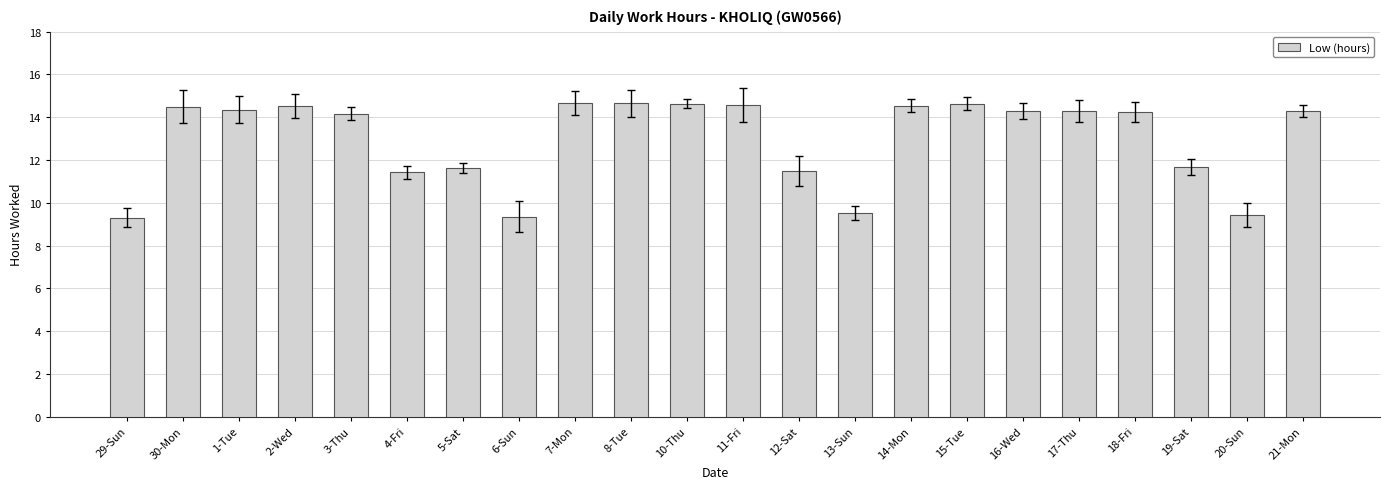

What is the difference between the values at 16-Wed and 12-Sat?

2.8